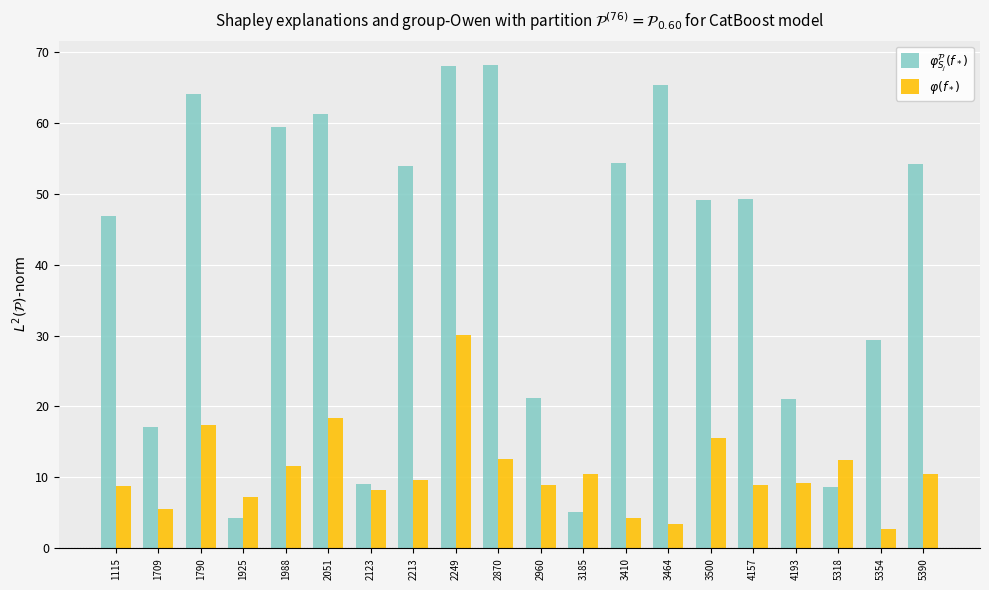

True or false: $\varphi_{S_j}^\mathcal{P}(f_*)$ has a value of 17.2 at 1709.

True